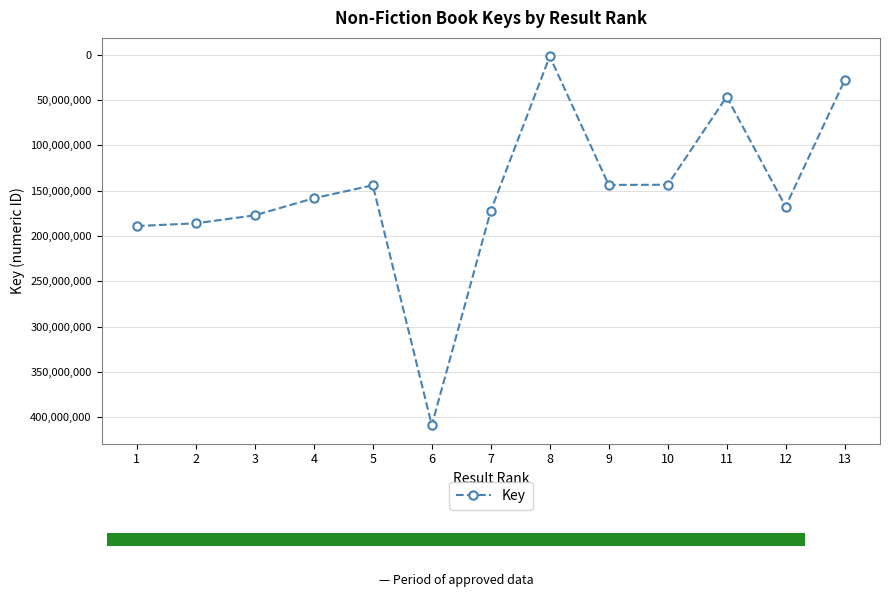

Is it true that the value at 6 is 567388542?

False